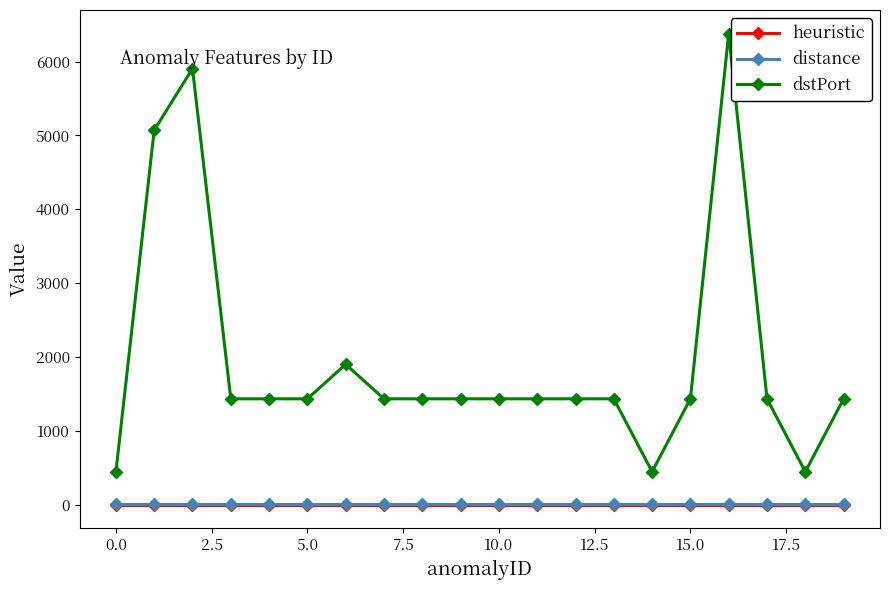

At how many categories does at least one series exceed 147?

20